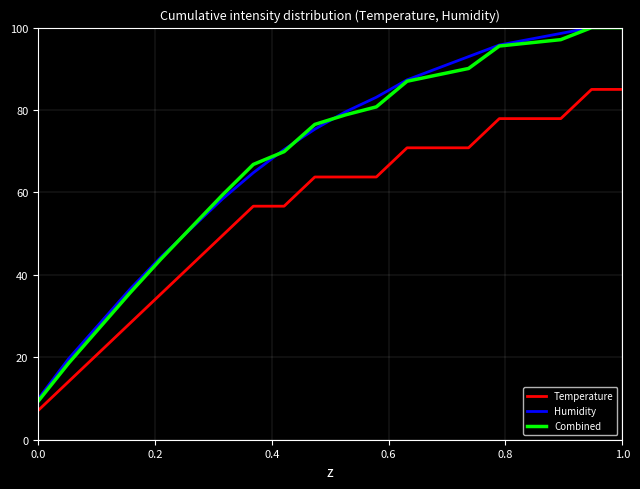

True or false: Humidity and Temperature cross at least once.

False